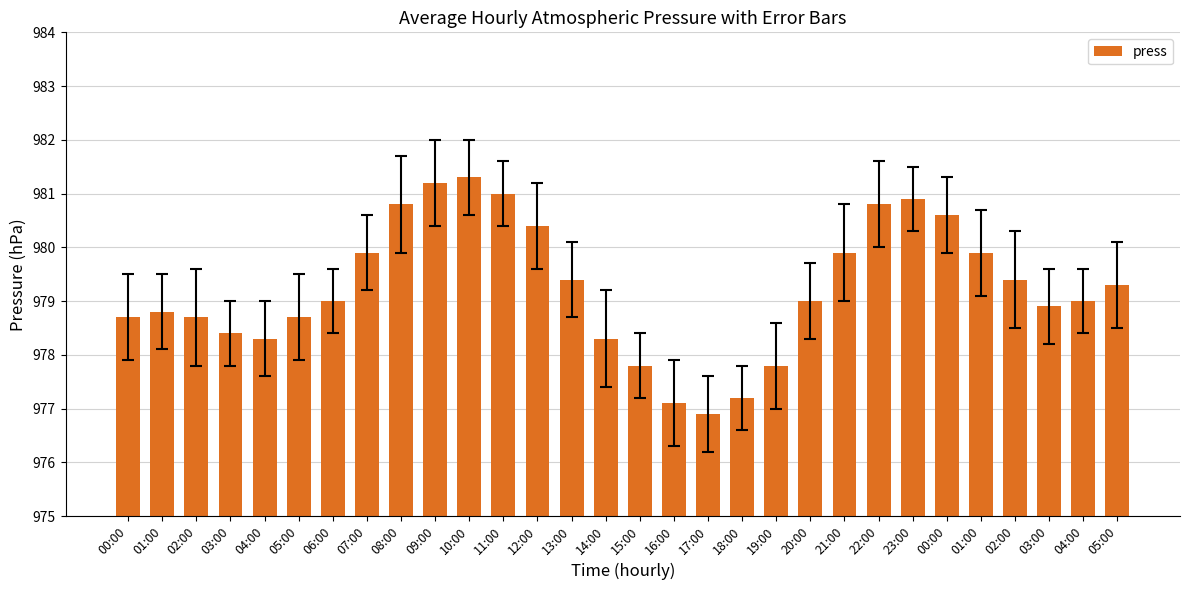

List the labels in order of value, largest first.

10:00, 09:00, 11:00, 23:00, 08:00, 22:00, 00:00, 12:00, 07:00, 21:00, 01:00, 13:00, 02:00, 05:00, 06:00, 20:00, 04:00, 03:00, 01:00, 00:00, 02:00, 05:00, 03:00, 04:00, 14:00, 15:00, 19:00, 18:00, 16:00, 17:00